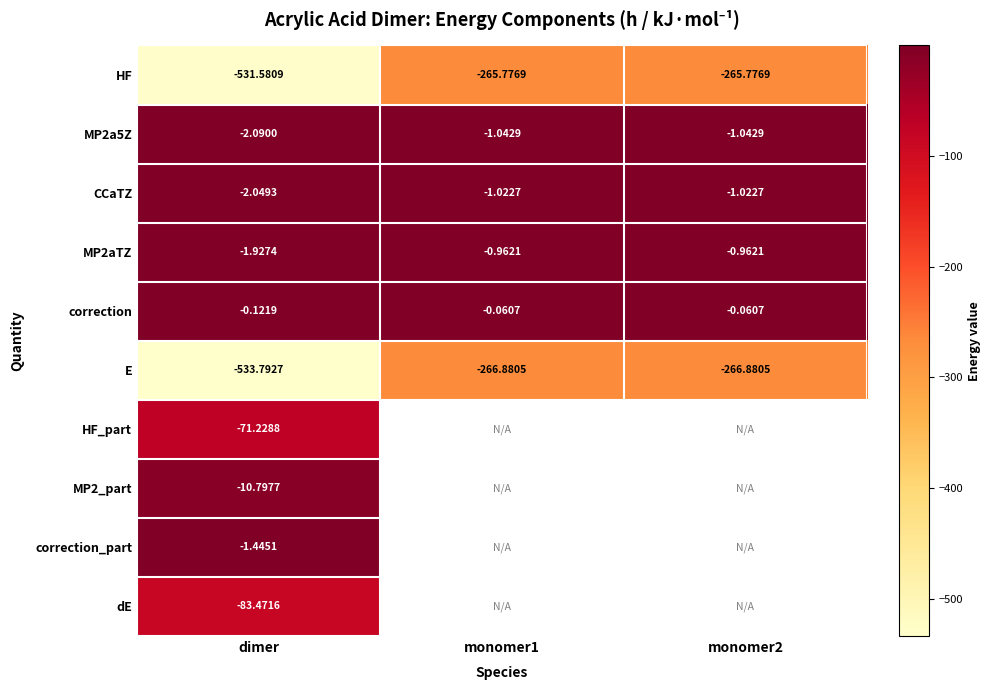

At which category is the sum across all series the highest?

dimer